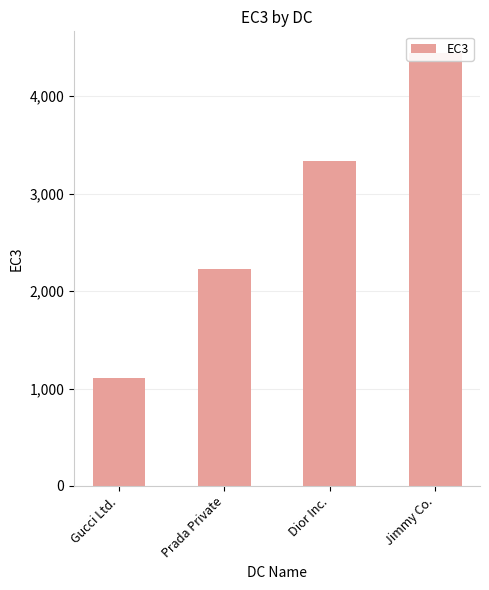

How many values are below 3333?

2